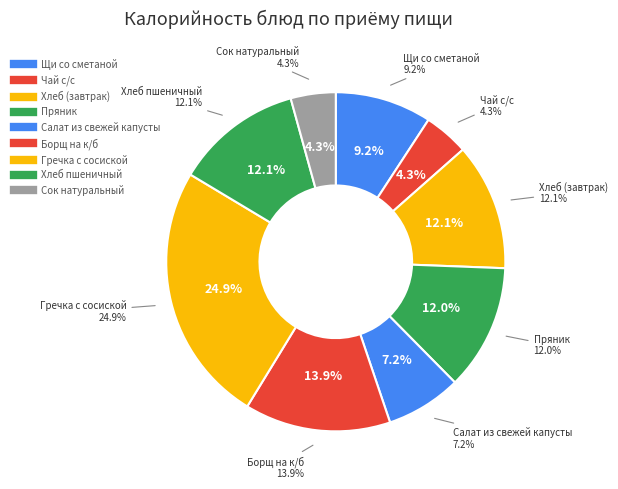

To the nearest percent, what is the average slice percentage?

11%